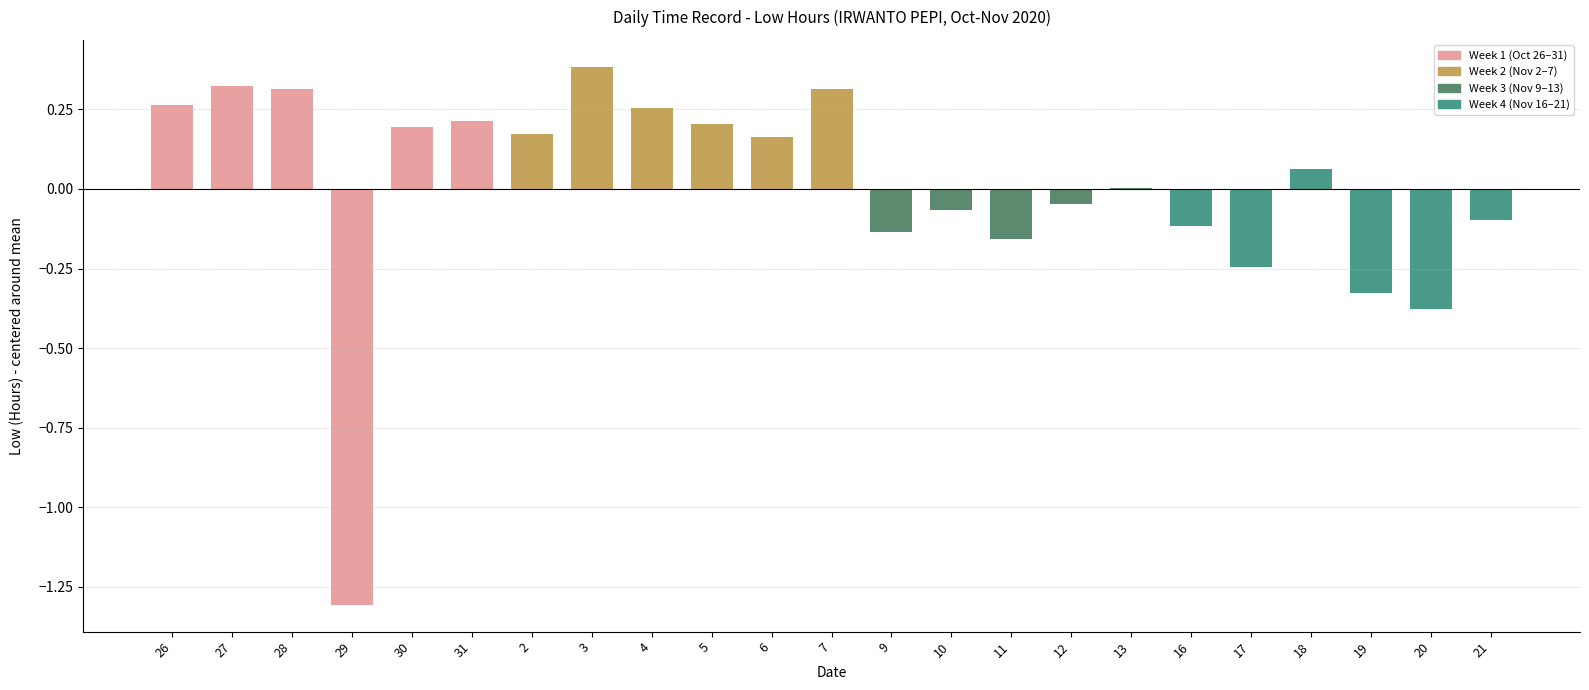

What is the maximum value shown in the chart?

0.4